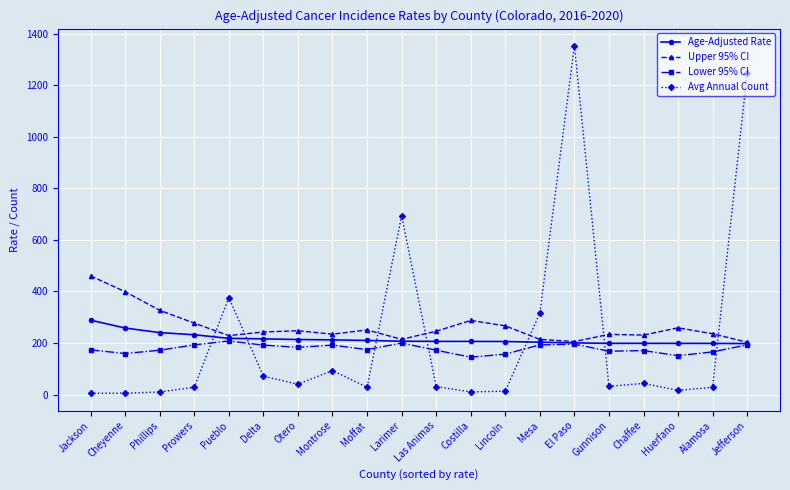

The Lower 95% CI series shows 227.5 at Las Animas. True or false?

False